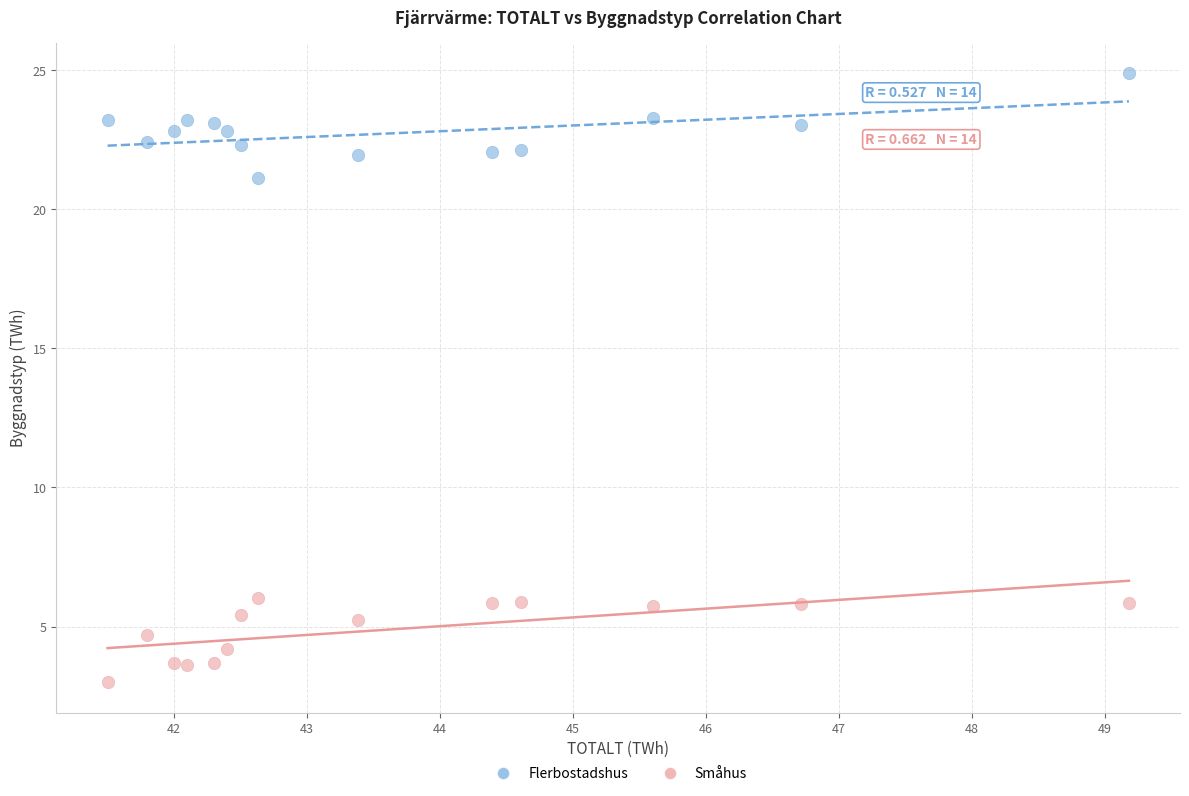

Which series reaches the maximum Y coordinate?

Flerbostadshus